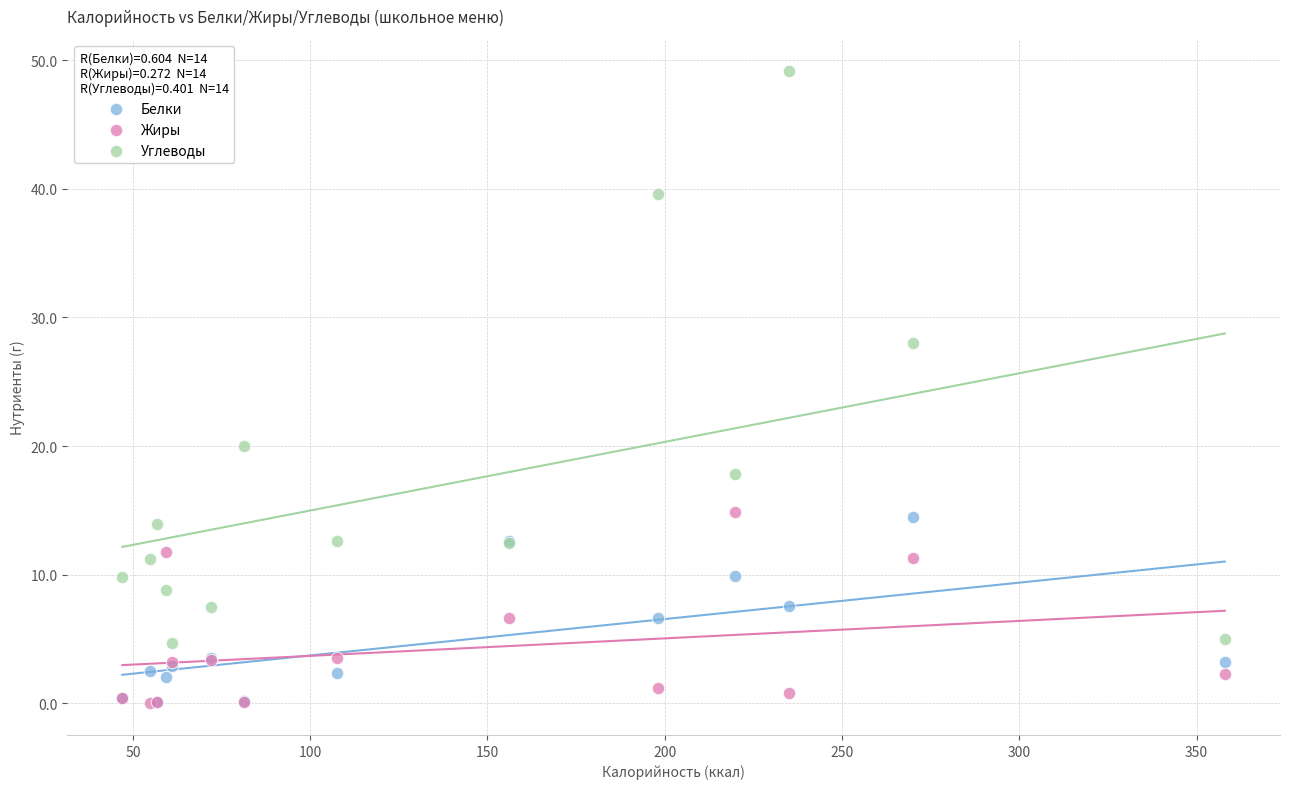

In the Углеводы series, what Y value is closest to 26?

28.0